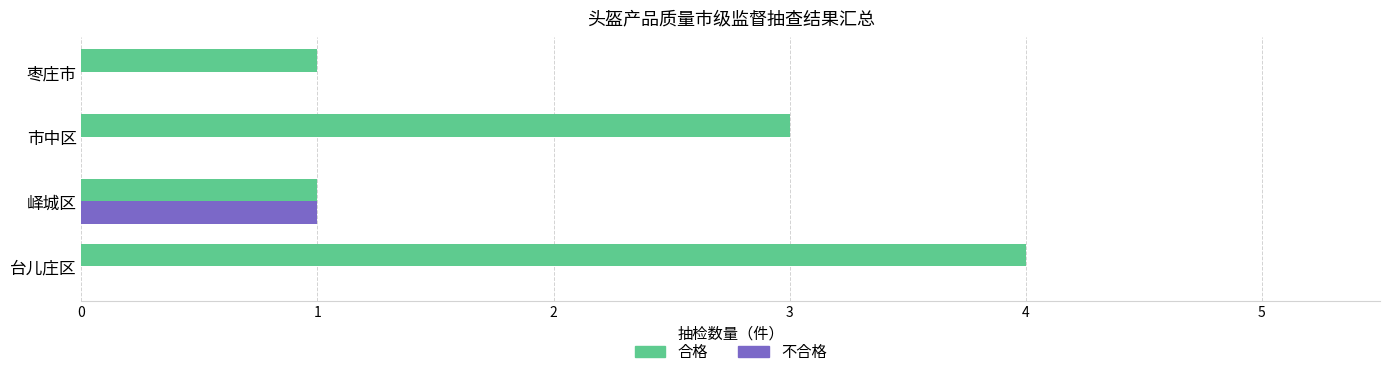

At which label does 合格 reach its peak?

台儿庄区